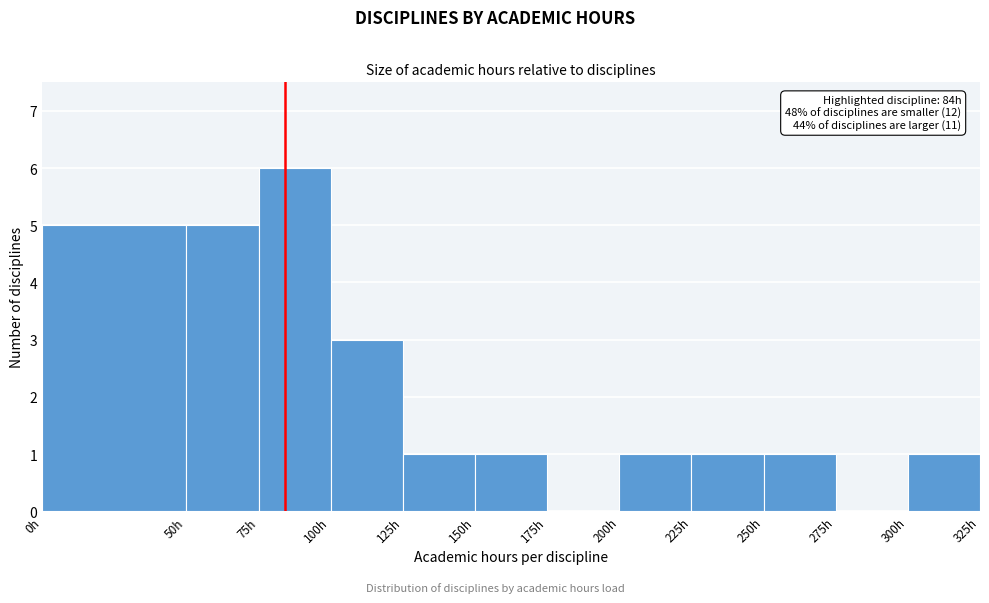

Over which range of the x-axis is the bar tallest?

75 to 100